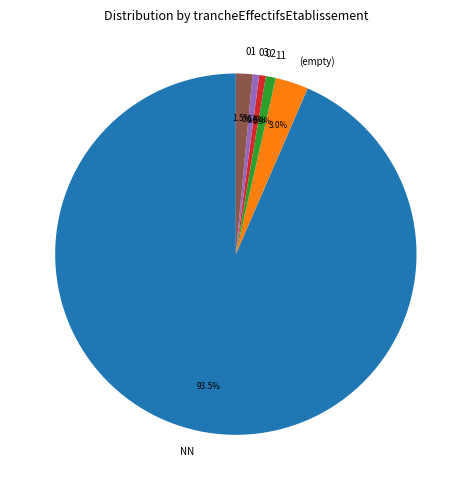

Which has a higher value, NN or 01?

NN